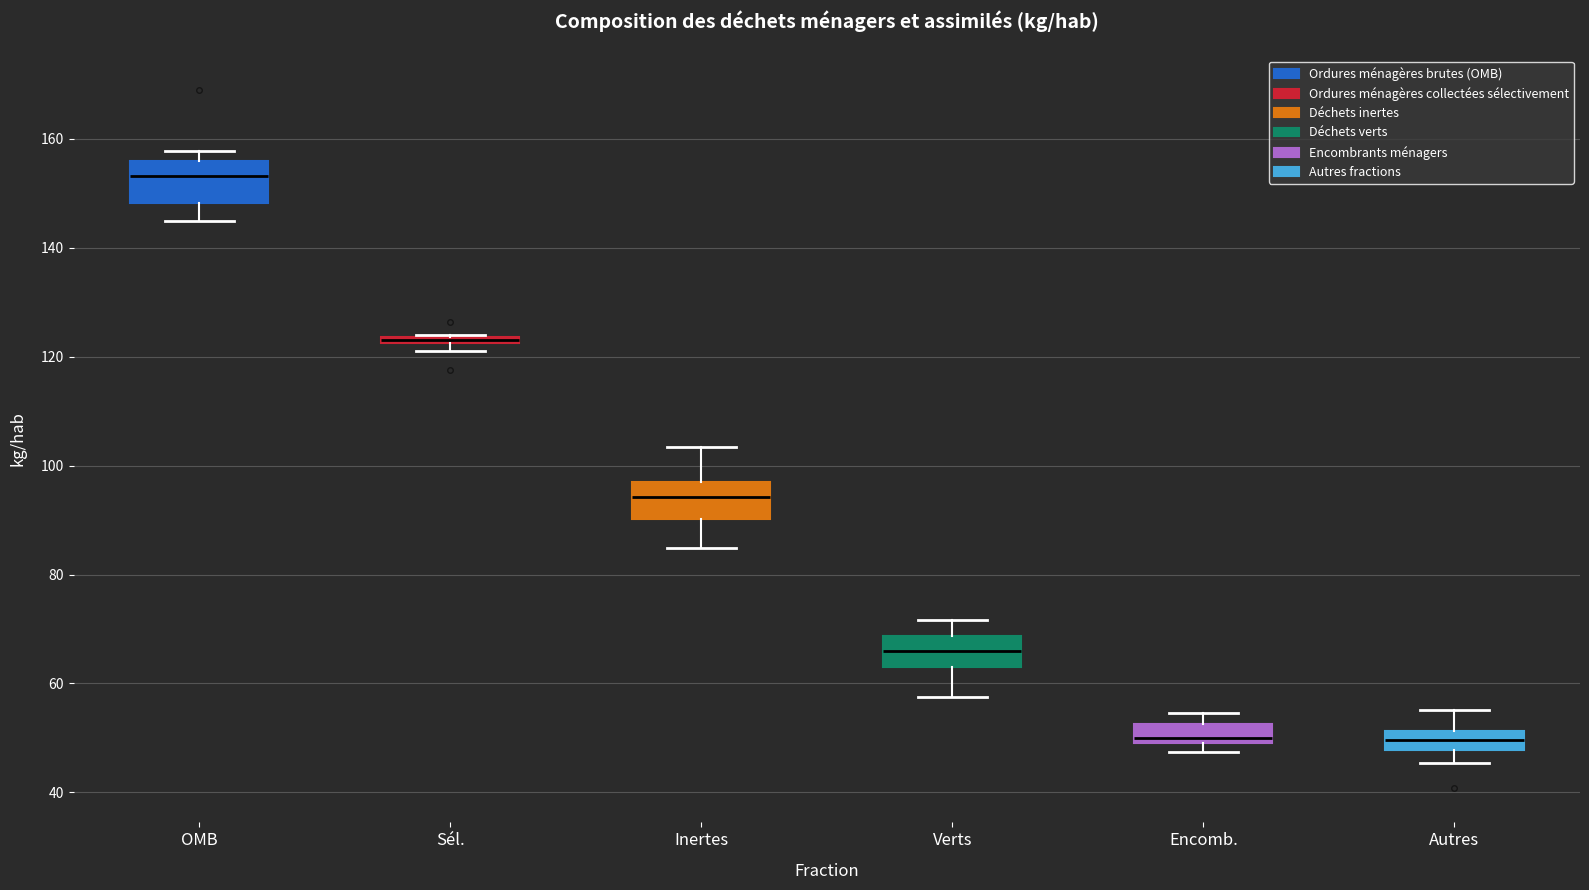

Where is the upper edge of the box for Encomb. on the y-axis? The values are not printed on the chart, so give them approximately, as read against the axis.

52